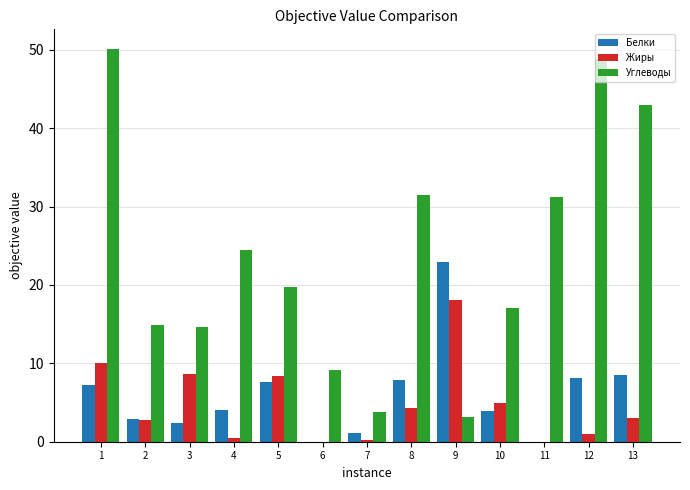

Between 1 and 12, which series saw the biggest shift?

Жиры